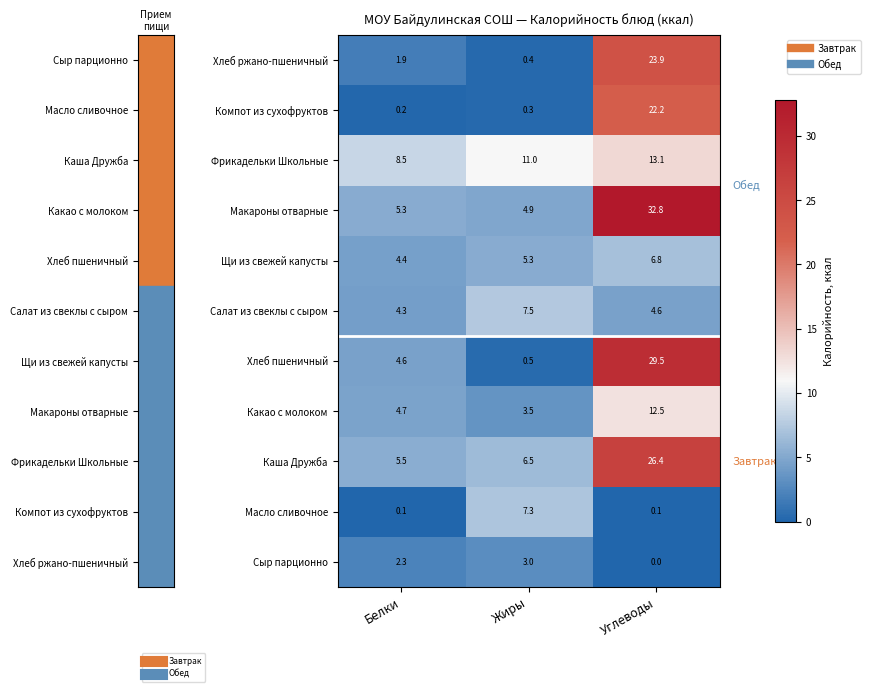

What is the spread (max minus min) of values at Жиры?

10.7